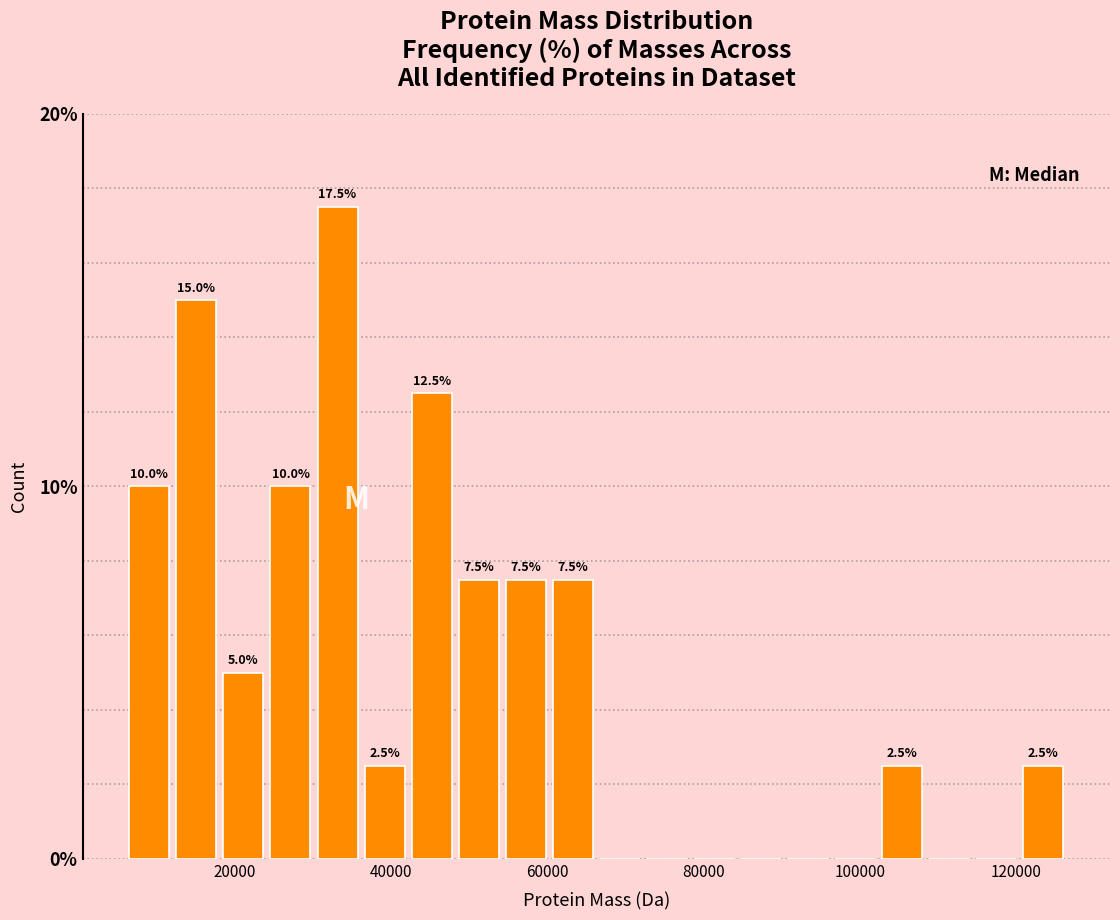

Read against the x-axis, roughly where is the centre of the tallest bar?

34000